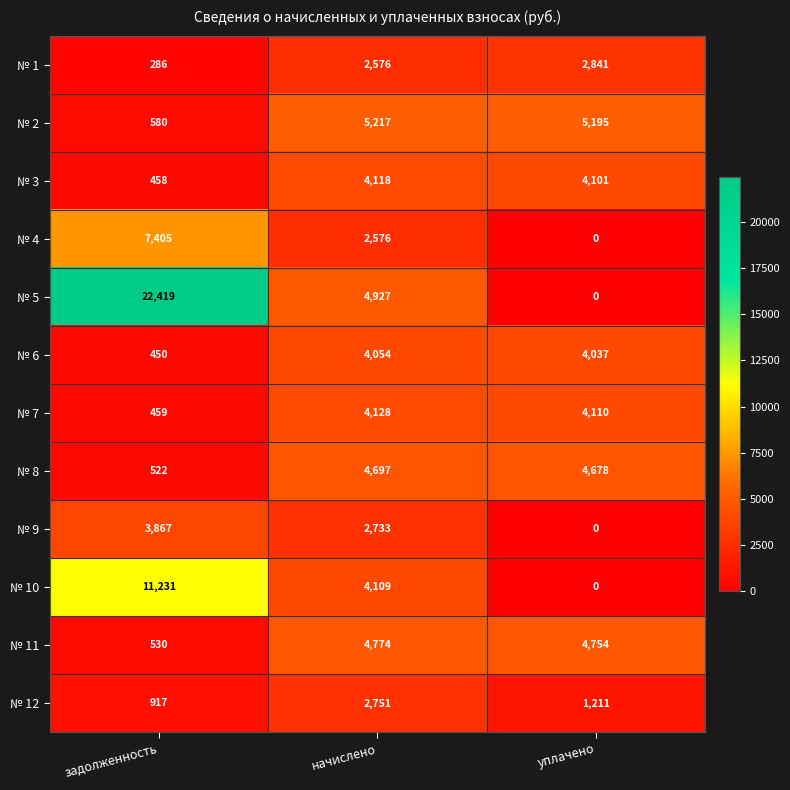

What is the difference between the № 5 values at уплачено and начислено?

4927